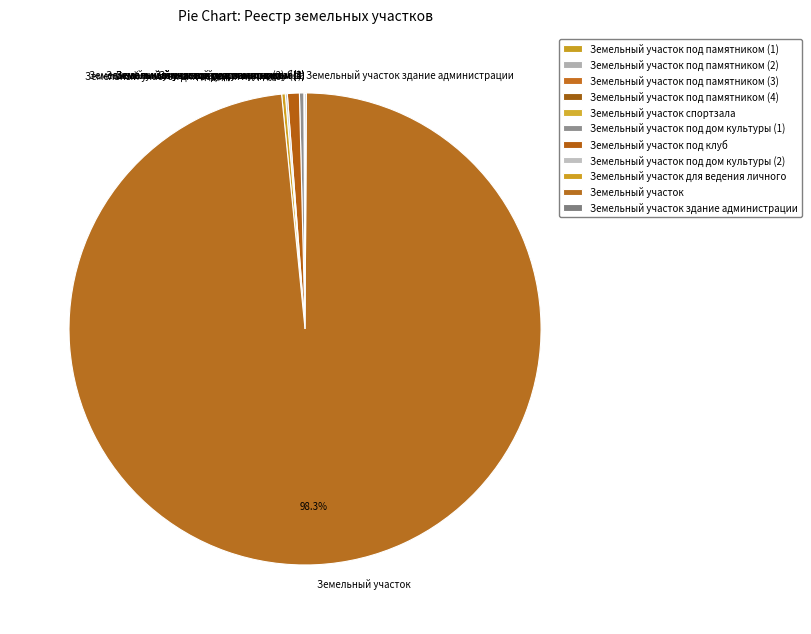

What is the majority slice?

Земельный участок